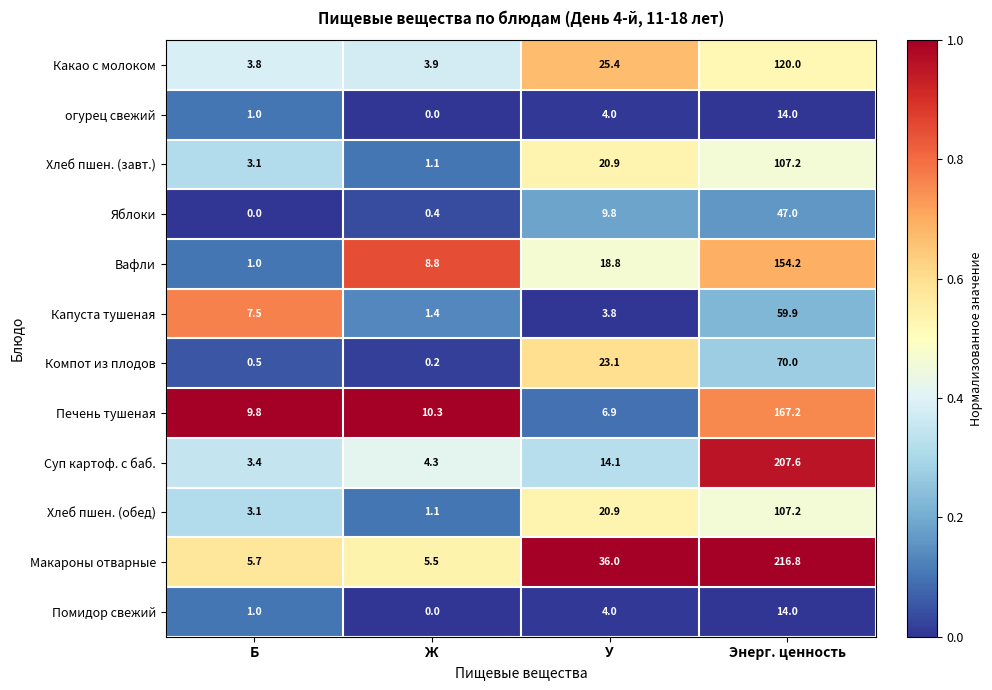

At which label does Хлеб пшен. (обед) first exceed 20?

У